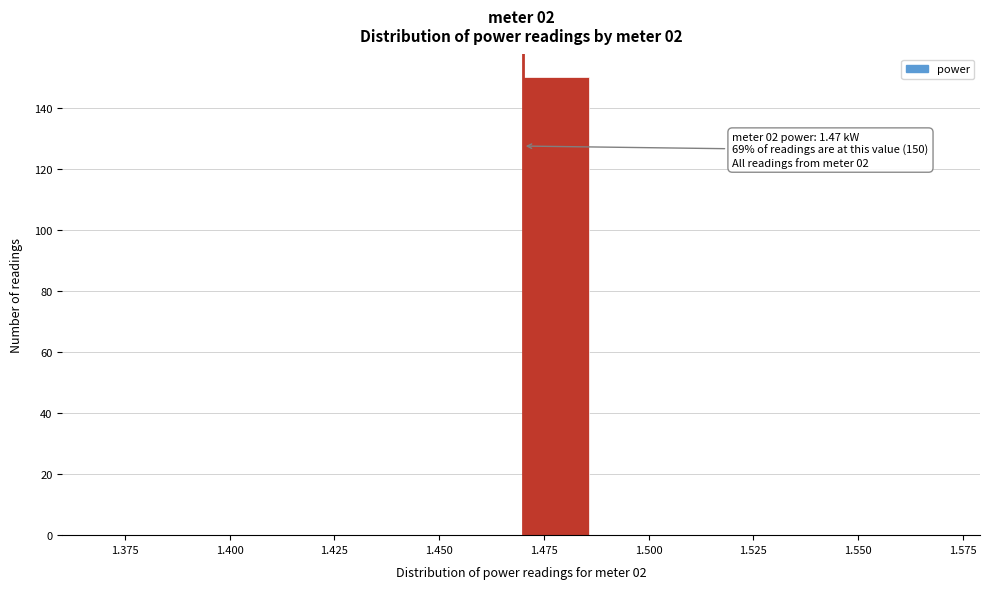

Read against the x-axis, roughly where is the centre of the tallest bar?

1.480